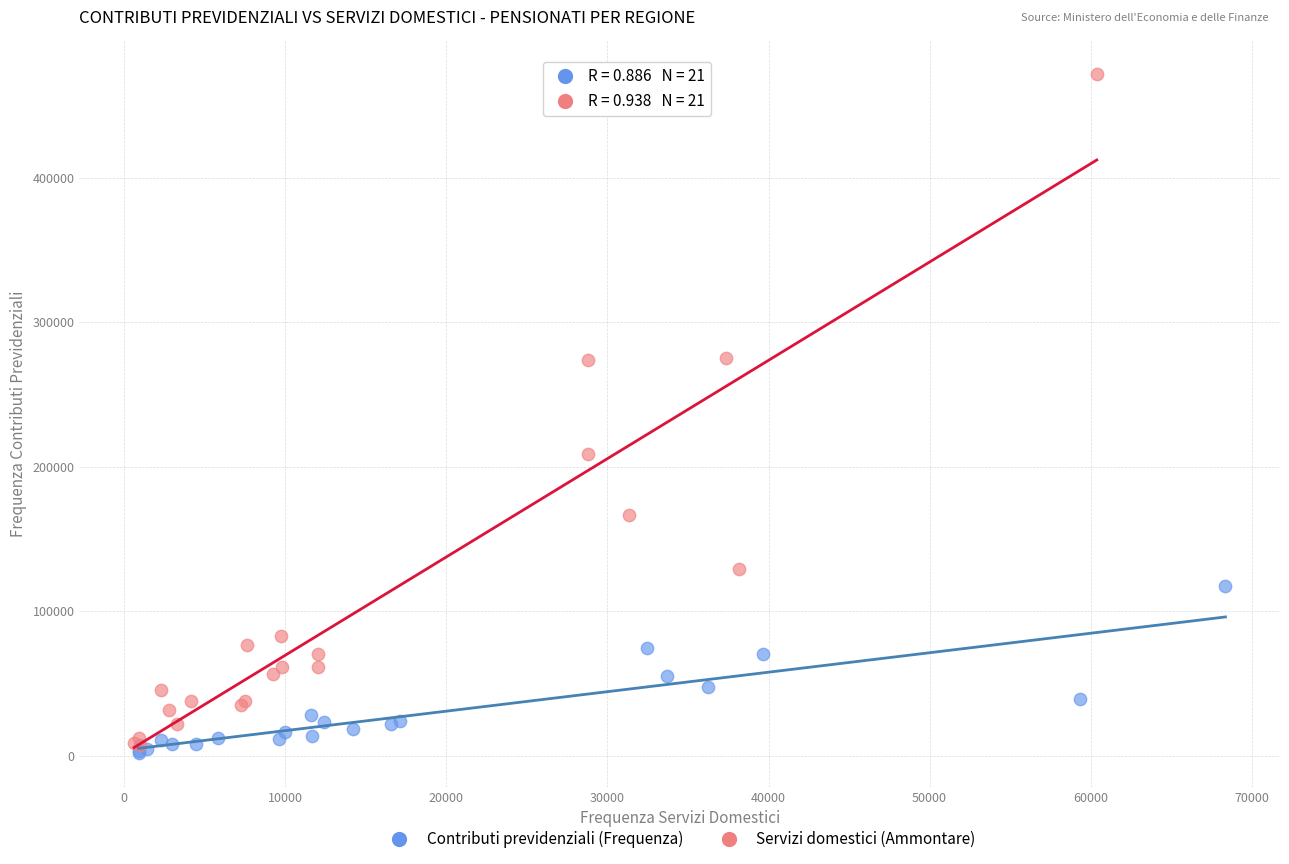

What are all the series names shown in the legend?

Contributi previdenziali (Frequenza), Servizi domestici (Ammontare)